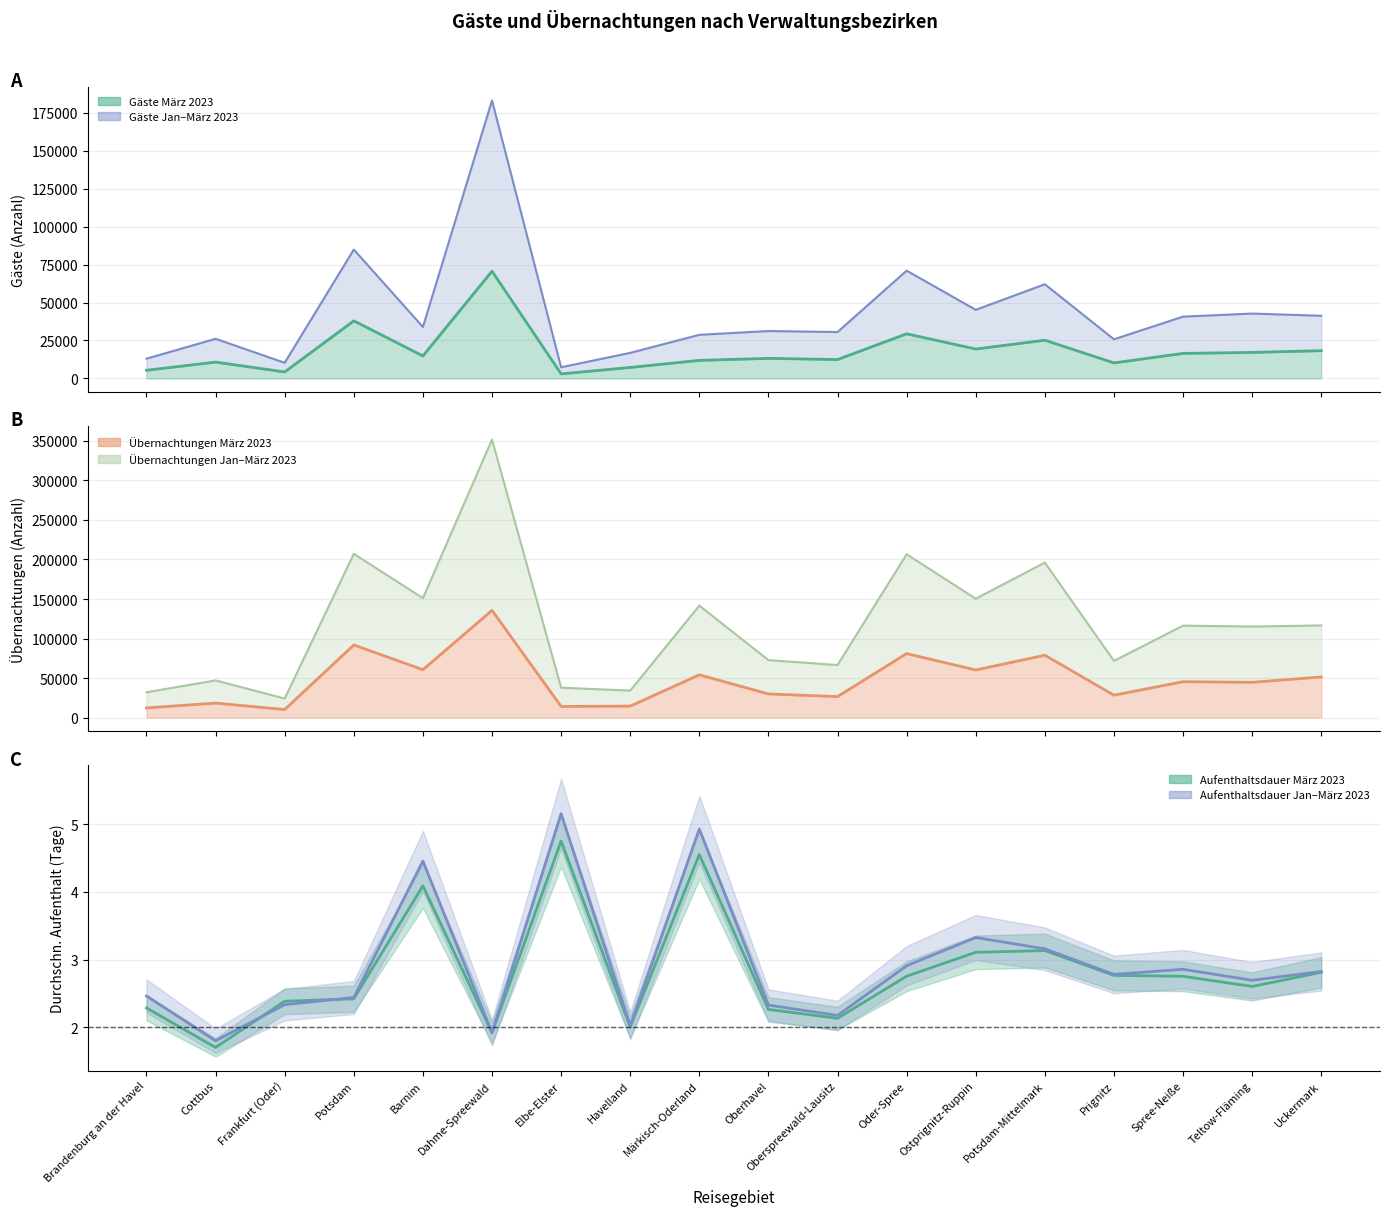

What is the difference between the maximum and minimum values in the Aufenthaltsdauer Jan–März 2023 series?

3.4